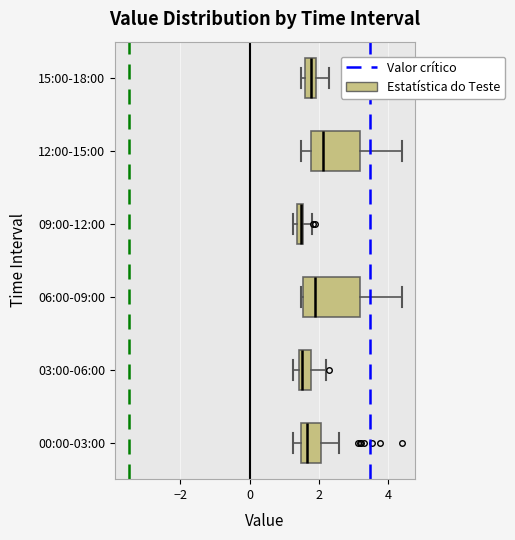

Where does the left whisker of the box for 12:00-15:00 end on the x-axis? The values are not printed on the chart, so give them approximately, as read against the axis.

1.4